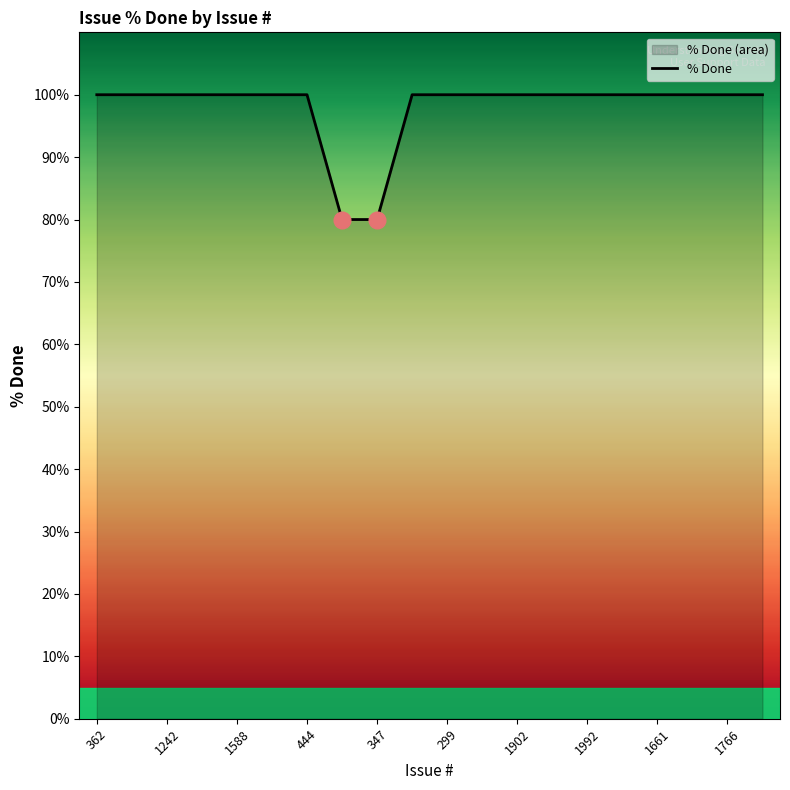

How many data points are less than 100?

2